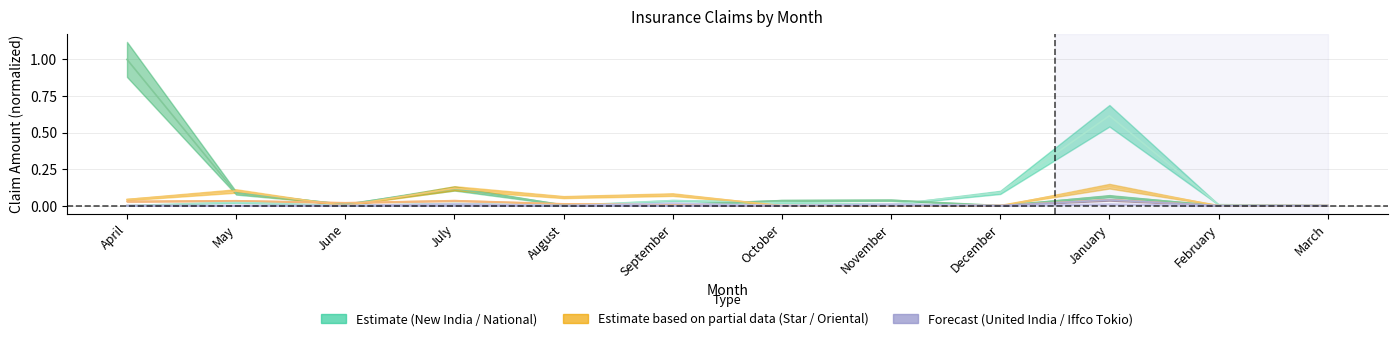

The value of United India Insurance Co. Ltd. at December is 0.0. True or false?

False